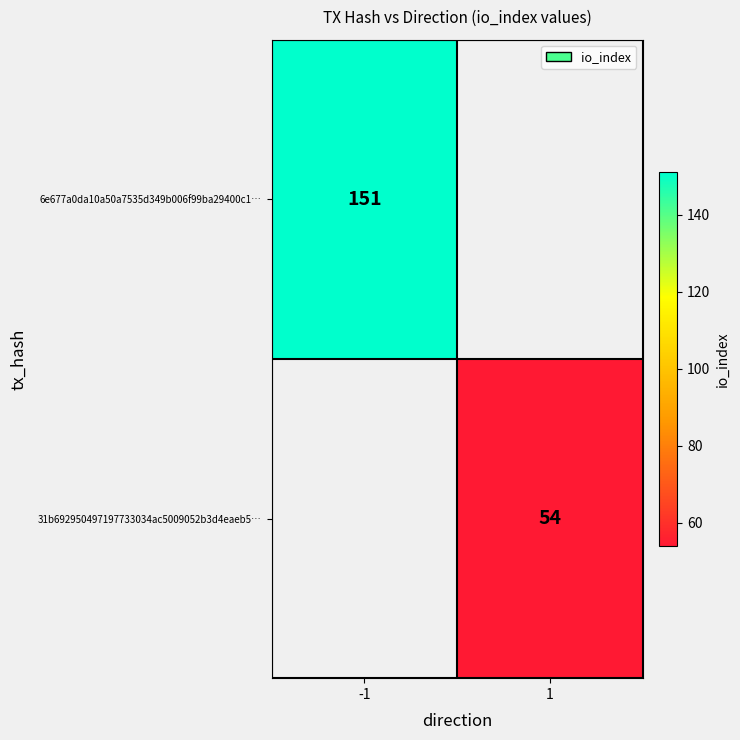

What is the greatest value displayed?

151.0